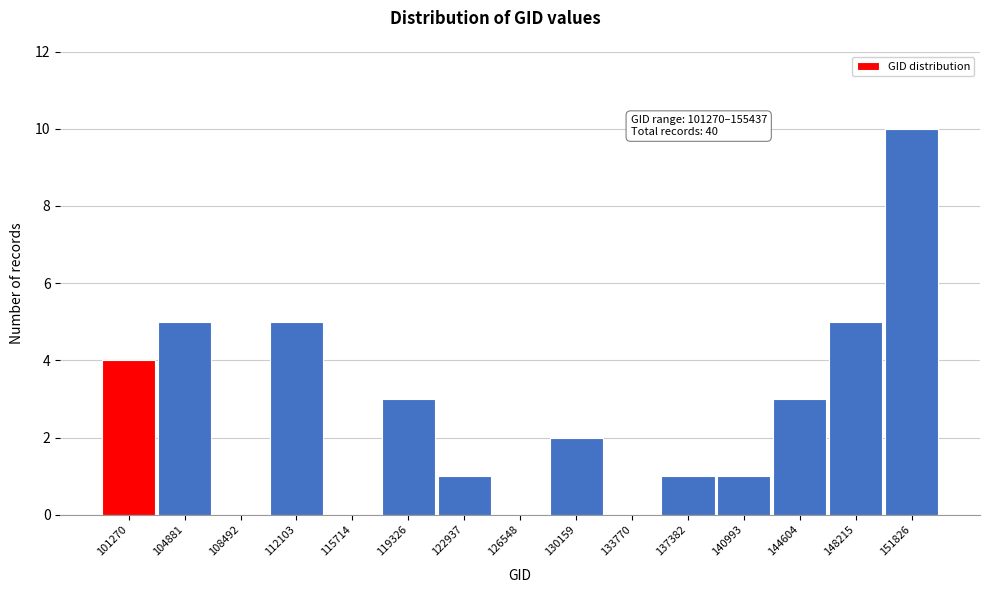

Reading left to right, extract all data points from this chart.

101270=4	104881=5	108492=0	112103=5	115714=0	119326=3	122937=1	126548=0	130159=2	133770=0	137382=1	140993=1	144604=3	148215=5	151826=10